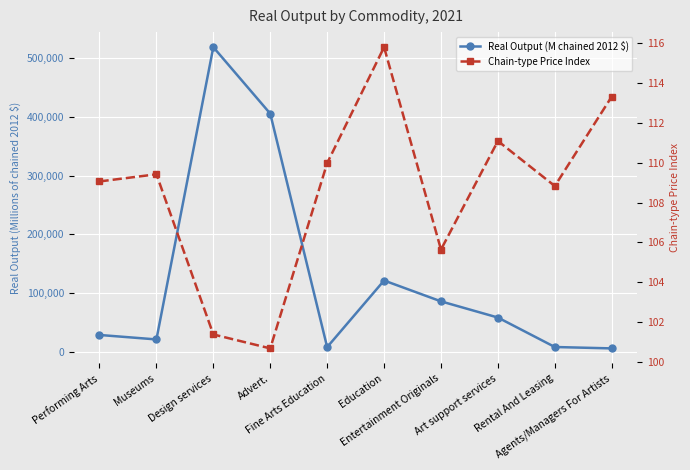

Is it true that Chain-type Price Index equals 109.1 at Performing Arts?

True